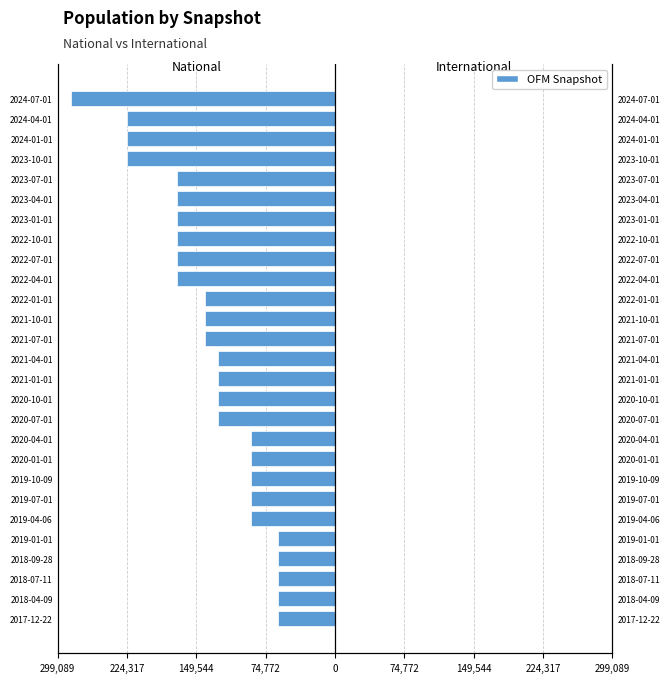

Is it true that national equals -37245.9 at 2023-04-01?

False